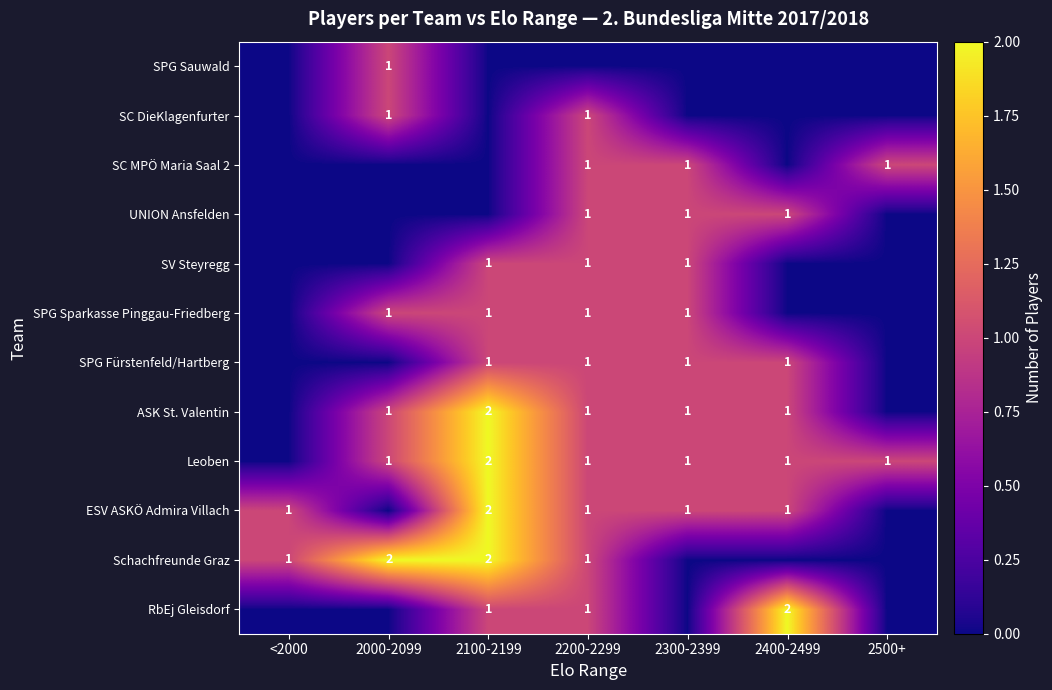

The value of SC DieKlagenfurter at 2000-2099 is 1. True or false?

True